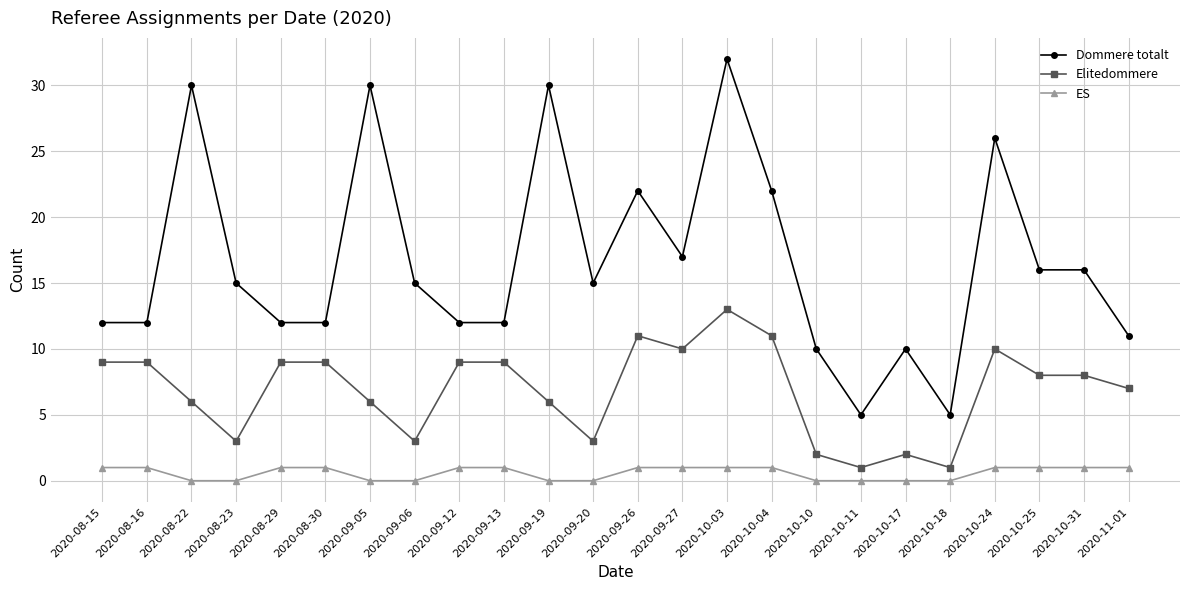

Rank the series at 2020-09-06 from lowest to highest value.

ES, Elitedommere, Dommere totalt